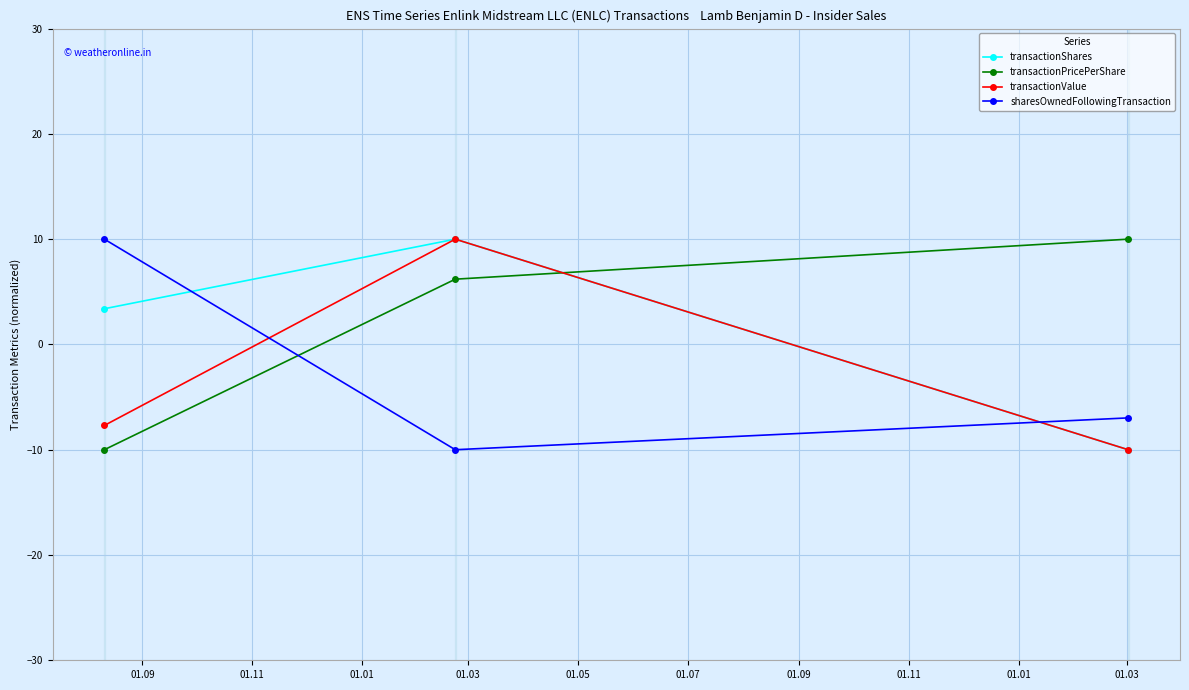

Does the chart have visible grid lines?

Yes